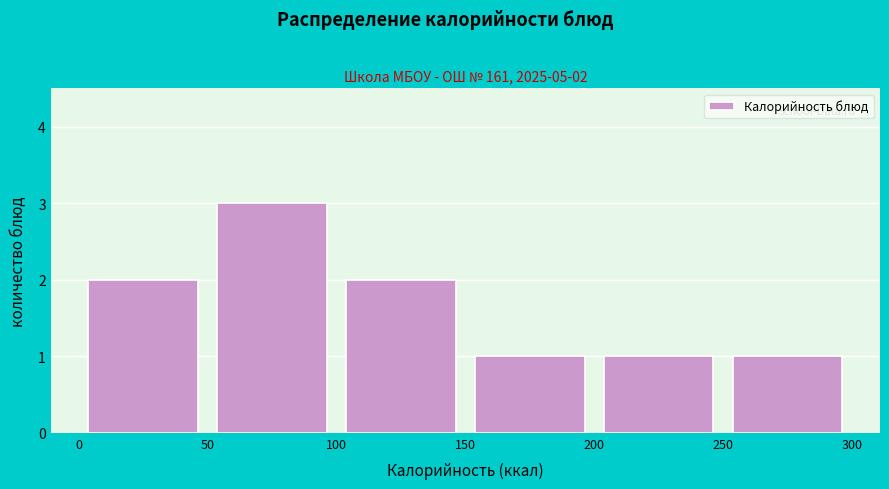

Which range on the x-axis has the tallest bar?

50 to 100